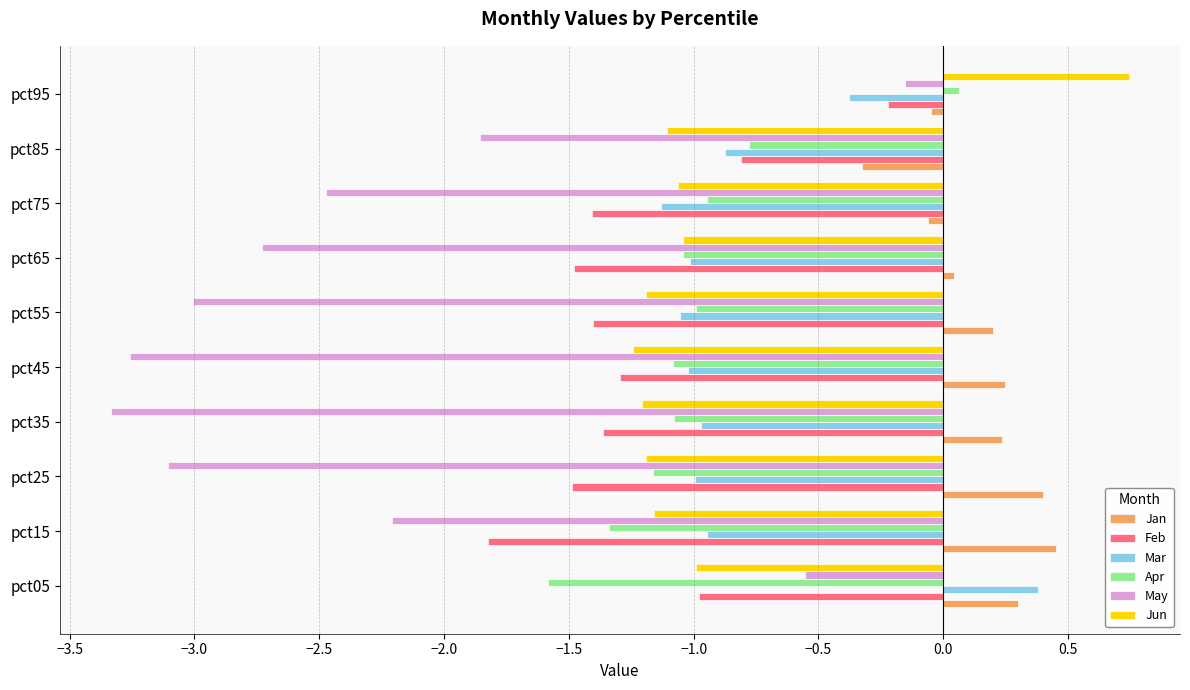

The value of Jan at pct55 is 0.2. True or false?

True